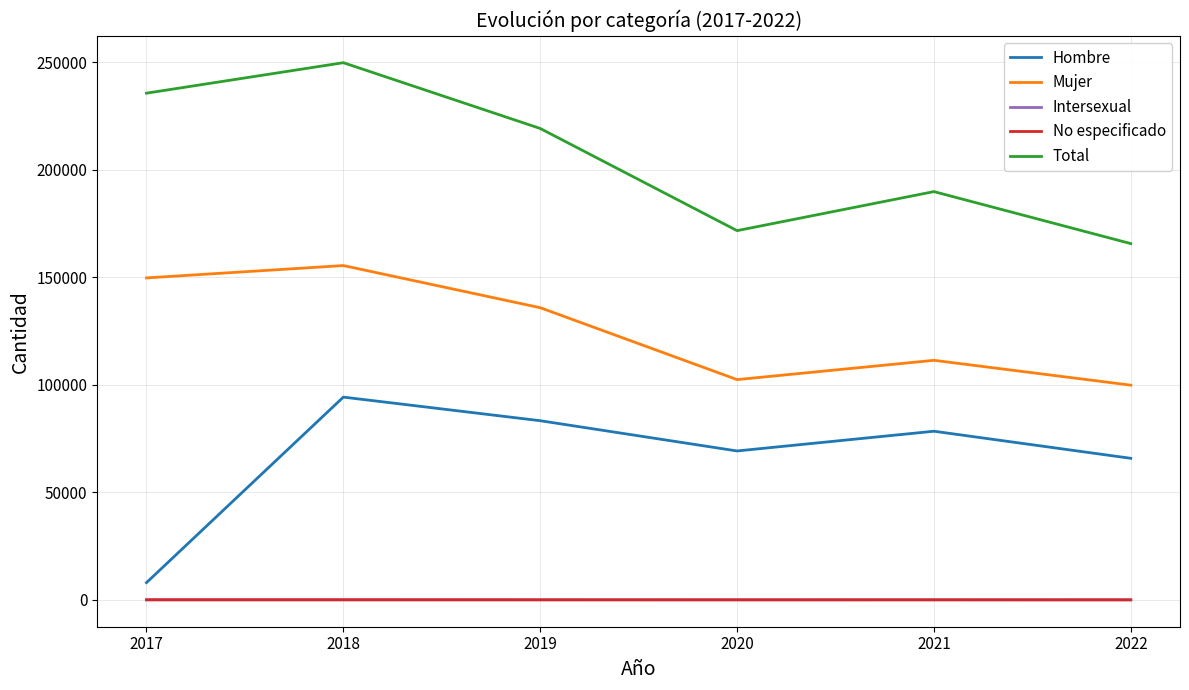

True or false: No especificado and Hombre cross at least once.

False